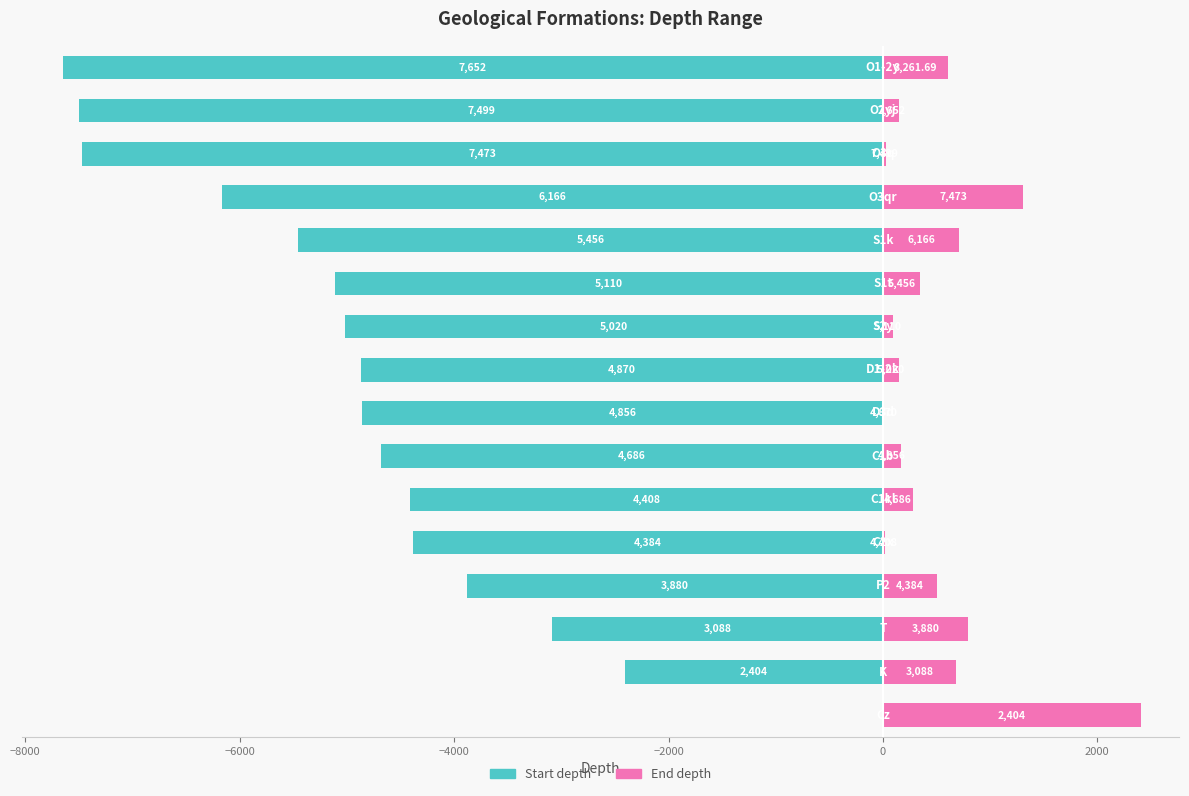

What is the difference between the maximum and minimum values in the Start depth series?

7652.0